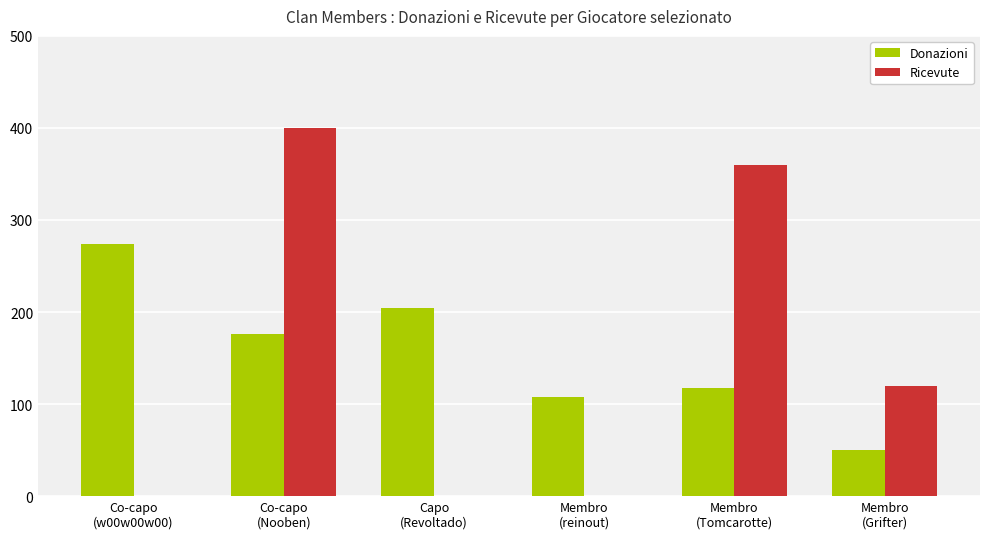

Between Co-capo
(w00w00w00) and Capo
(Revoltado), which series saw the biggest shift?

Donazioni